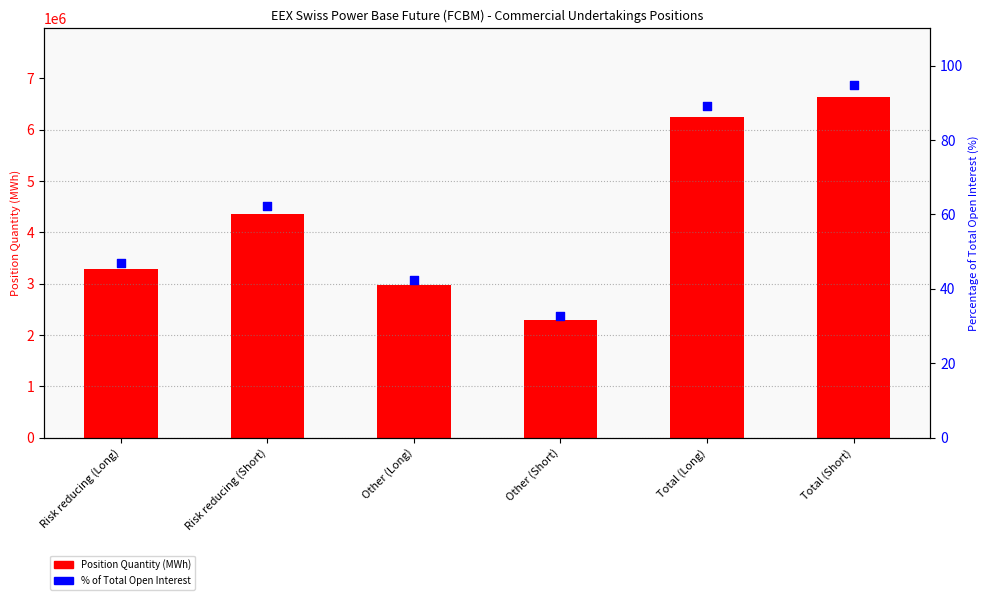

Which series has the widest spread of Y values?

Position Quantity (MWh)